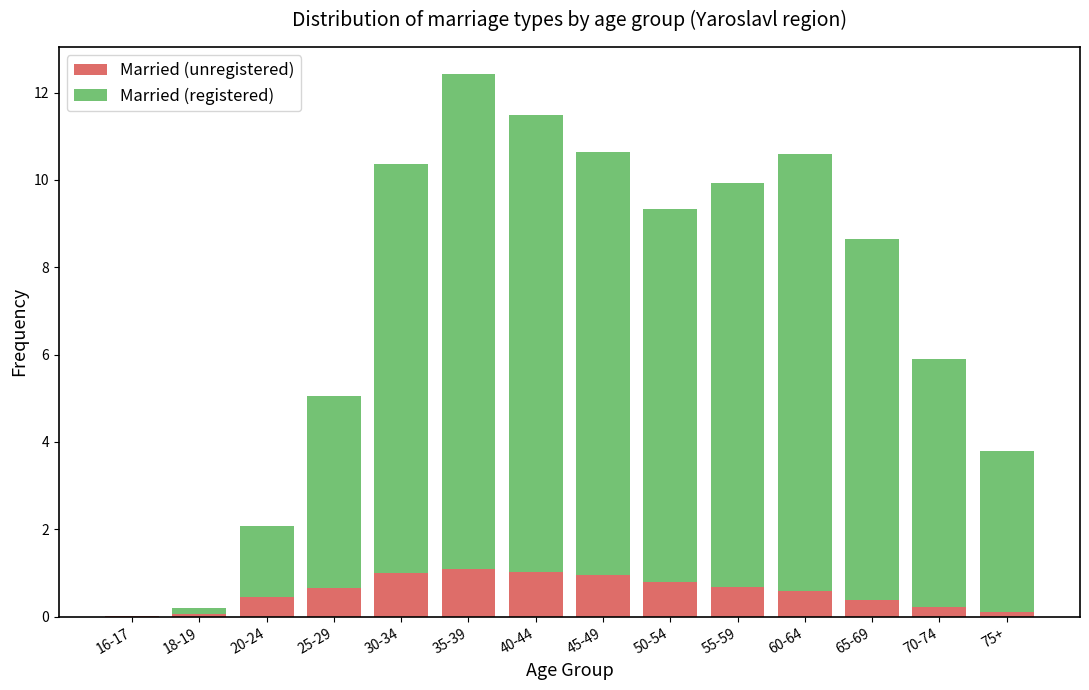

What is the total value across all series at 30-34?

10.4